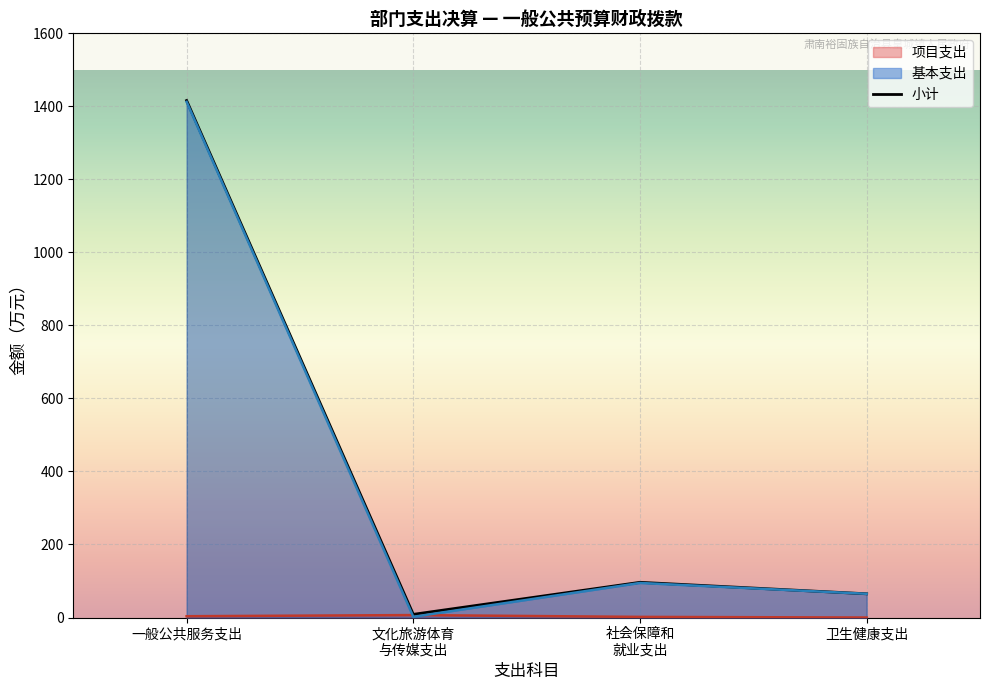

In 项目支出, how many points are higher than both neighbors (excluding endpoints)?

1